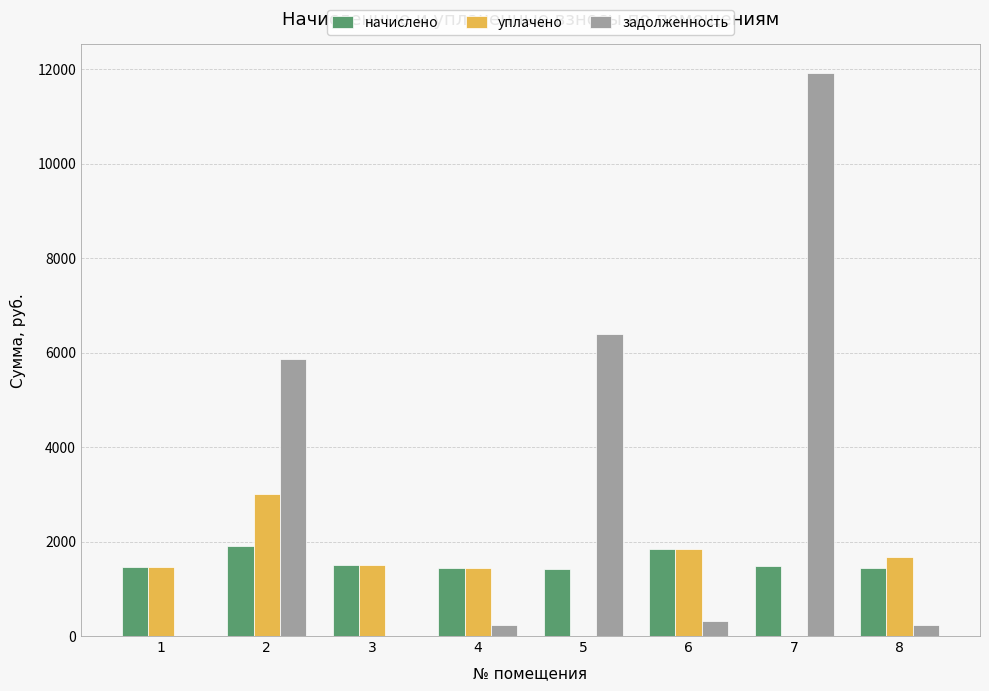

What is the sum of all задолженность values?

24966.5